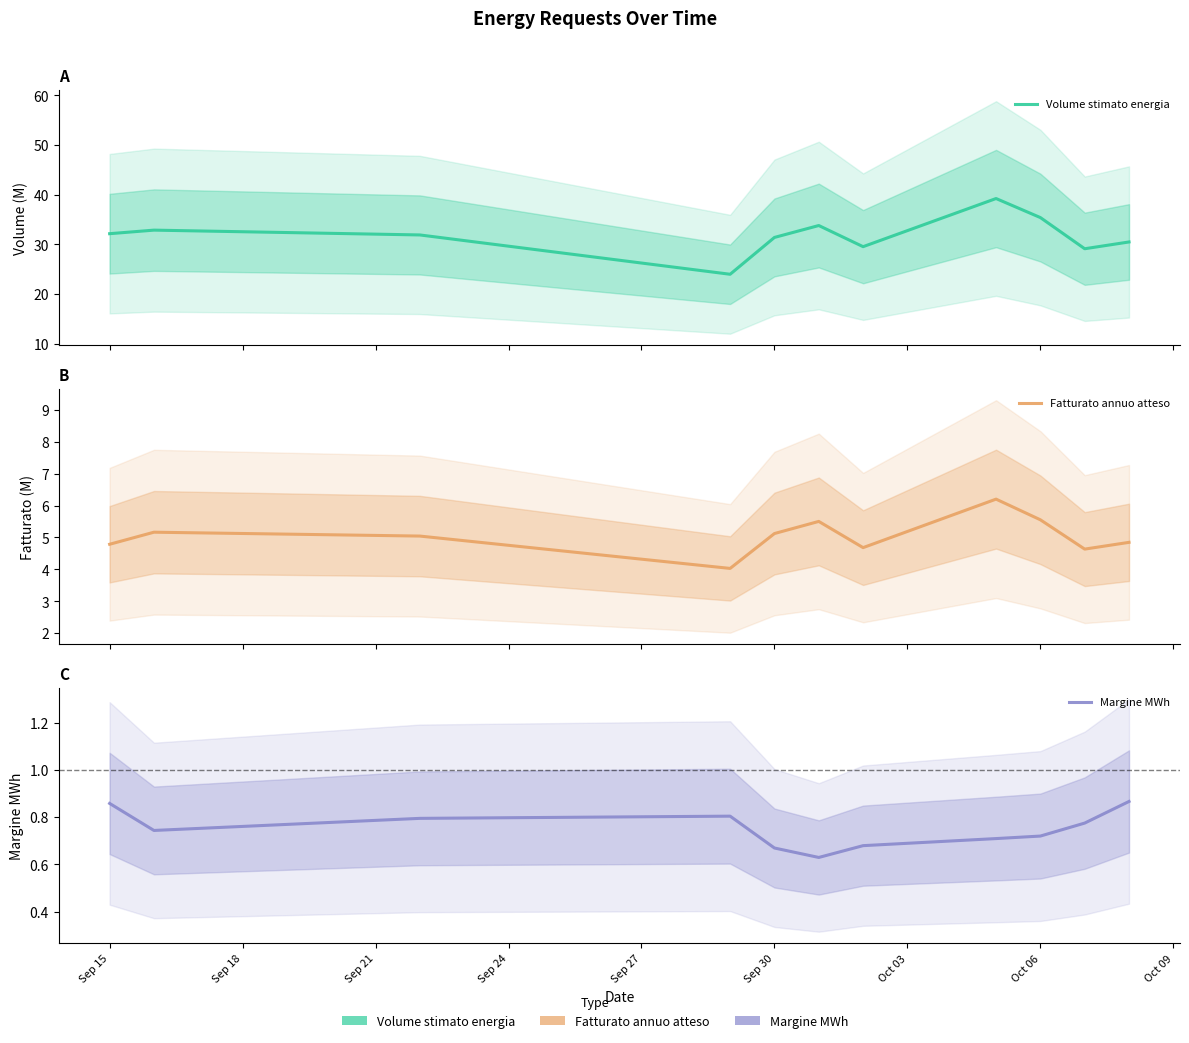

How many lines are shown in the chart?

3